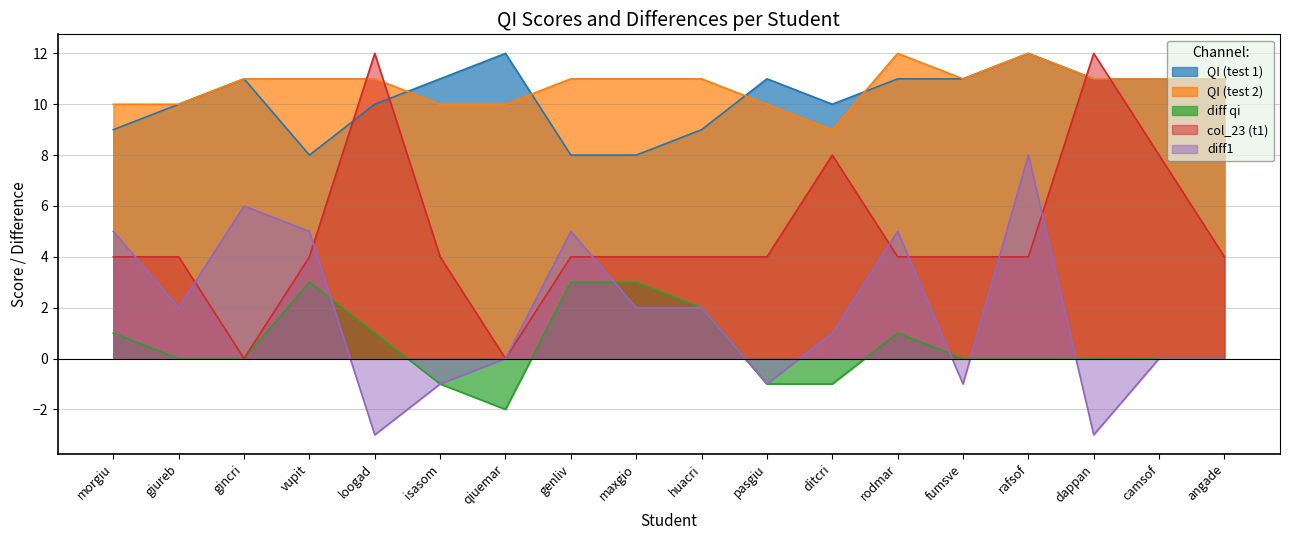

At gincri, list the series in order from smallest to largest.

diff qi, col_23 (t1), diff1, QI (test 1), QI (test 2)